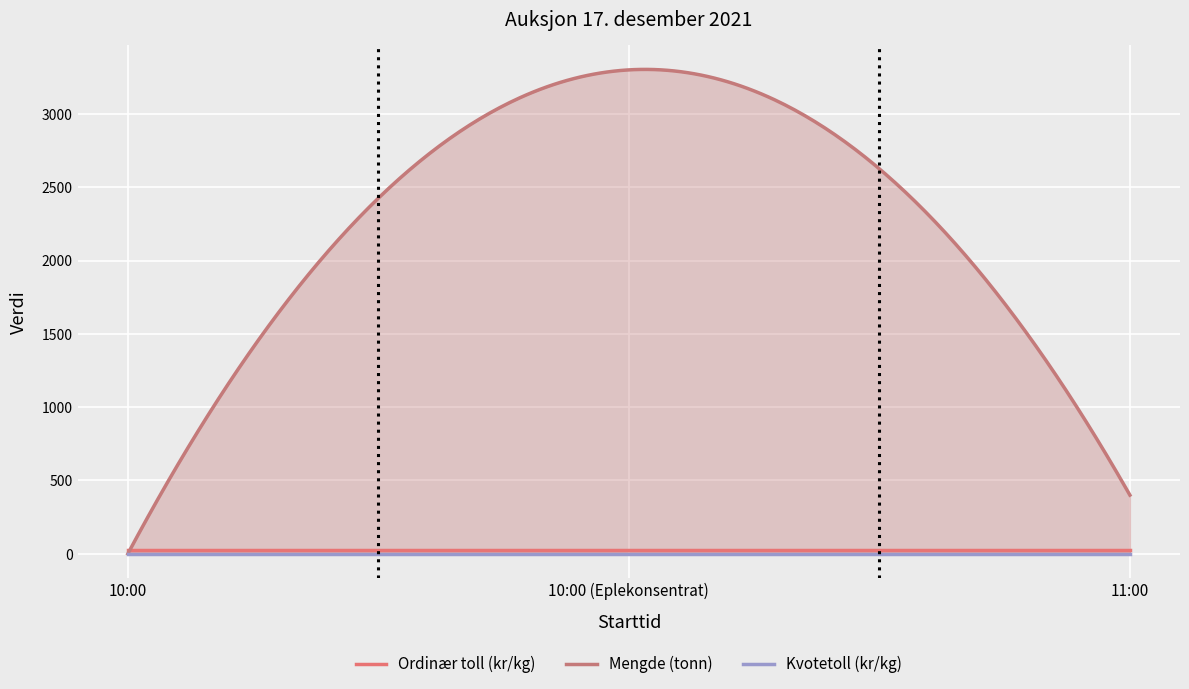

At how many categories does at least one series exceed 2017?

1